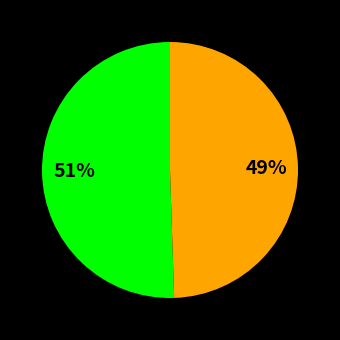

To the nearest percent, what is the average slice percentage?

50%